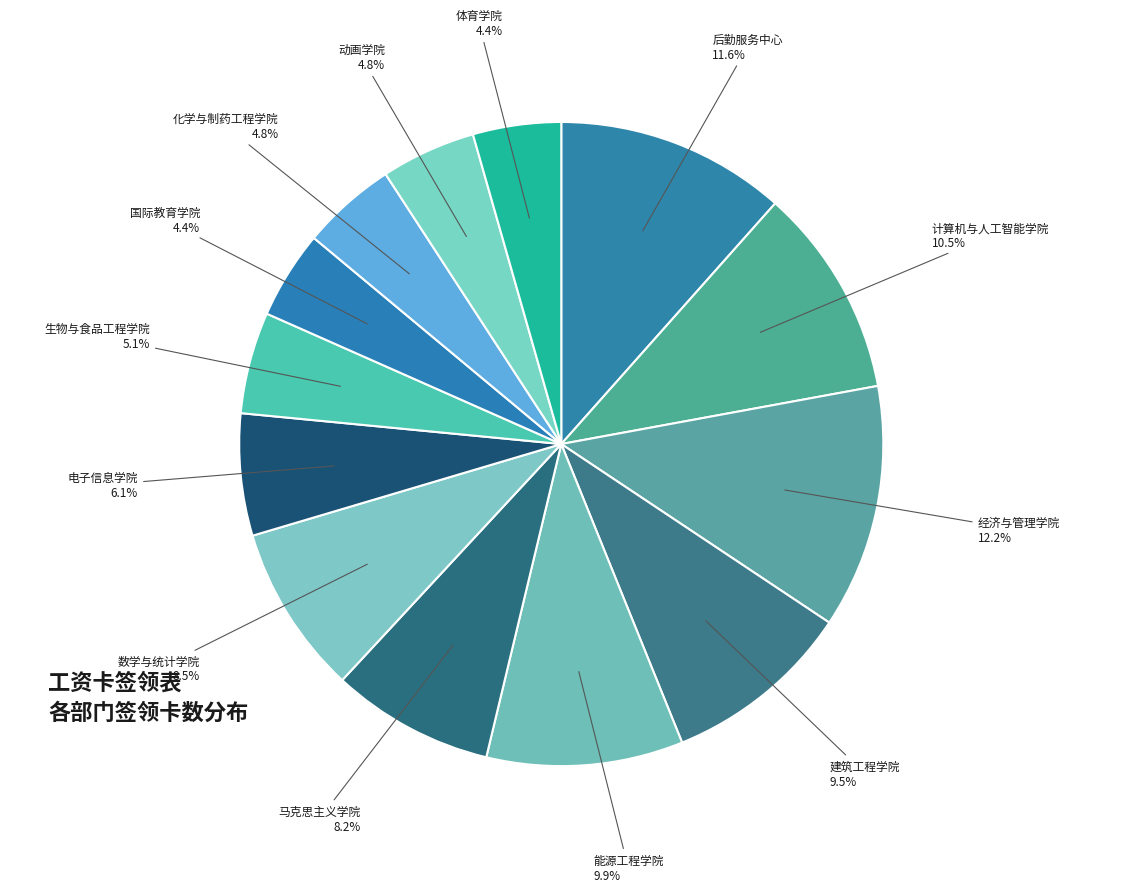

True or false: 经济与管理学院 accounts for 1% of the total.

False